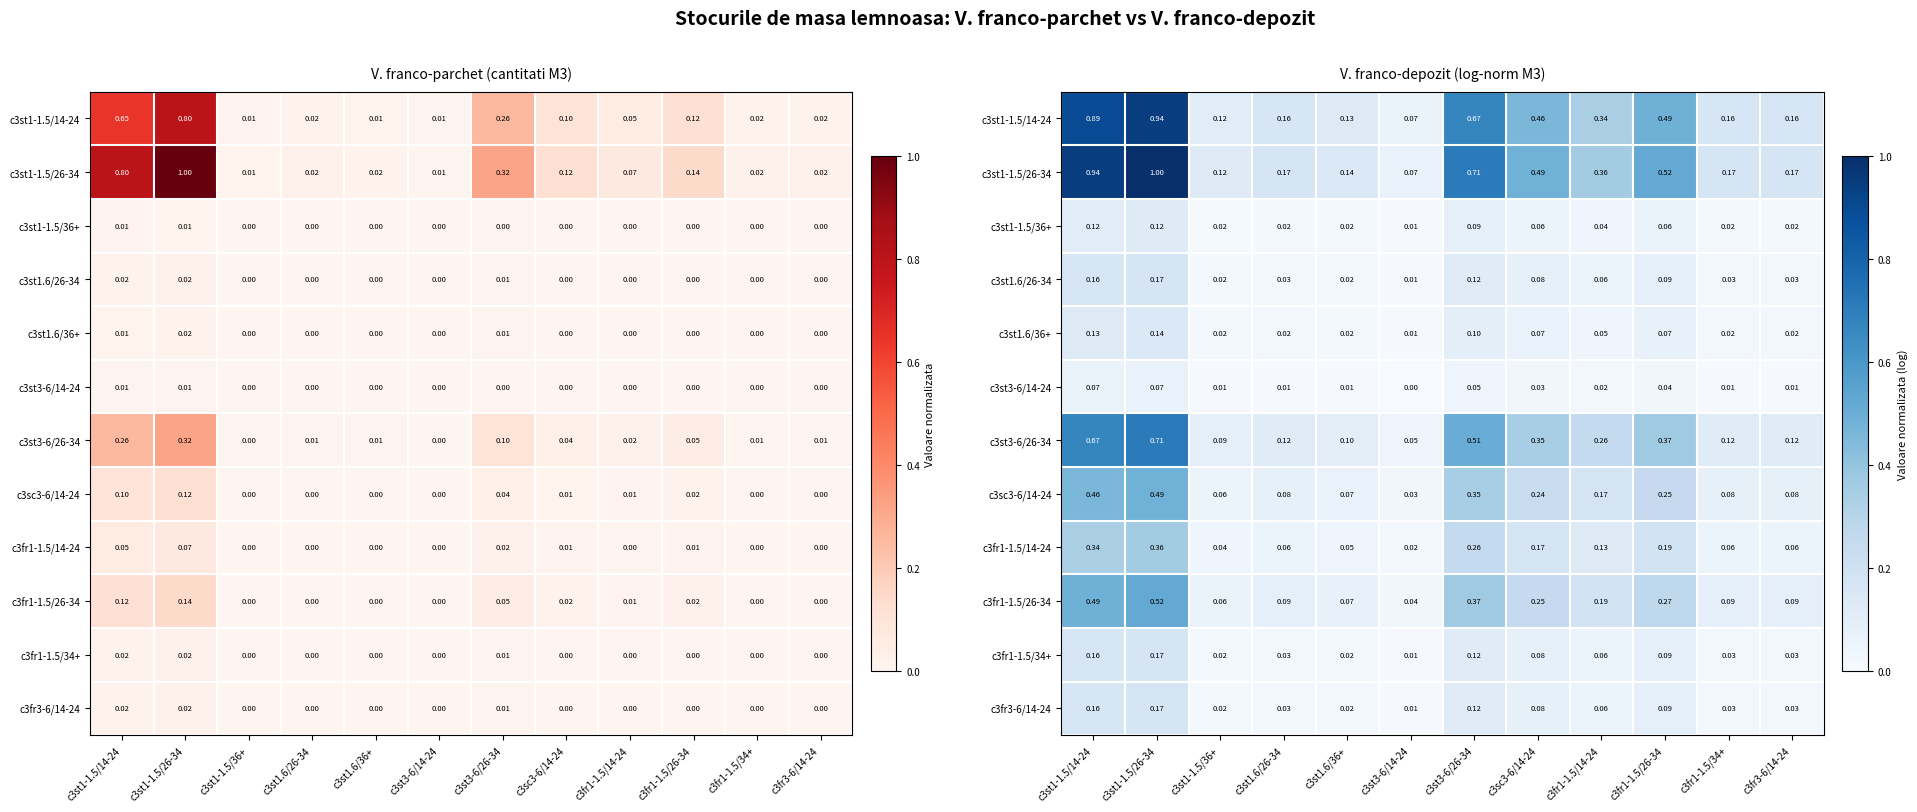

Between c3st1-1.5/14-24 and c3fr3-6/14-24, which series saw the biggest shift?

c3st1-1.5/26-34